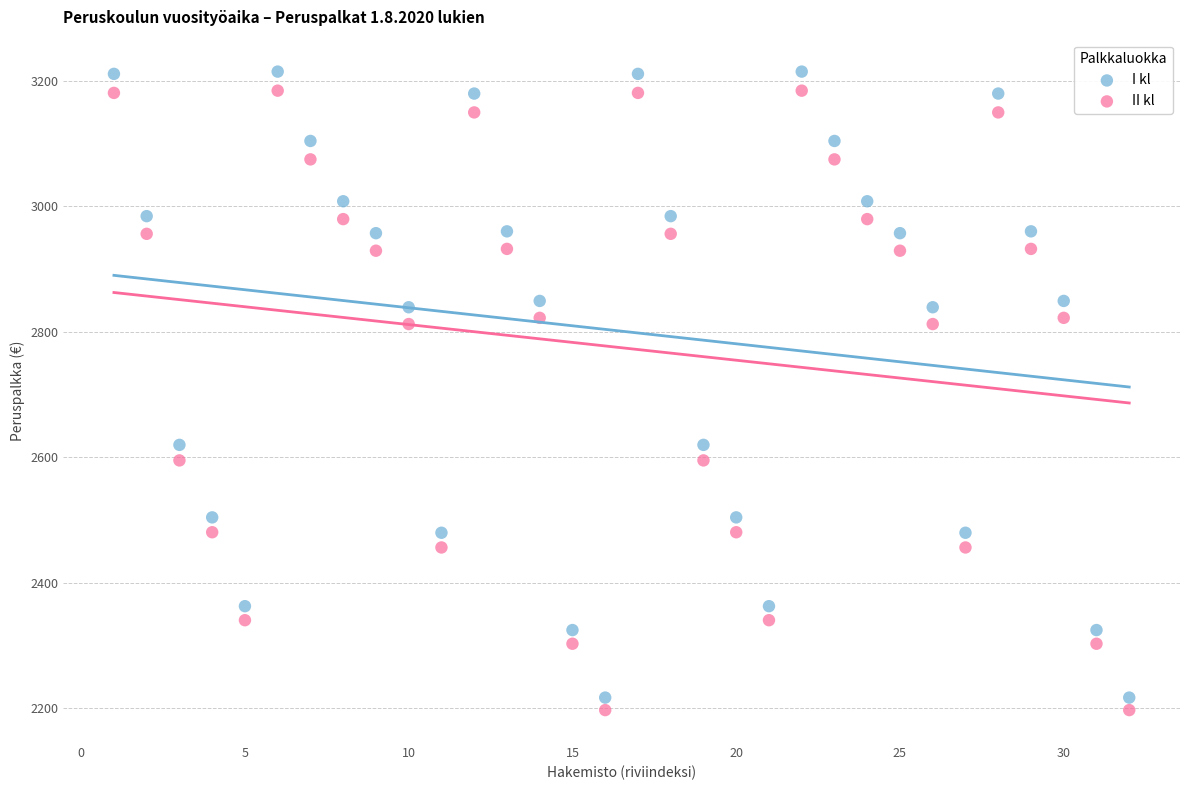

Across all data points, what is the range of Y values (max minus min)?

1017.9